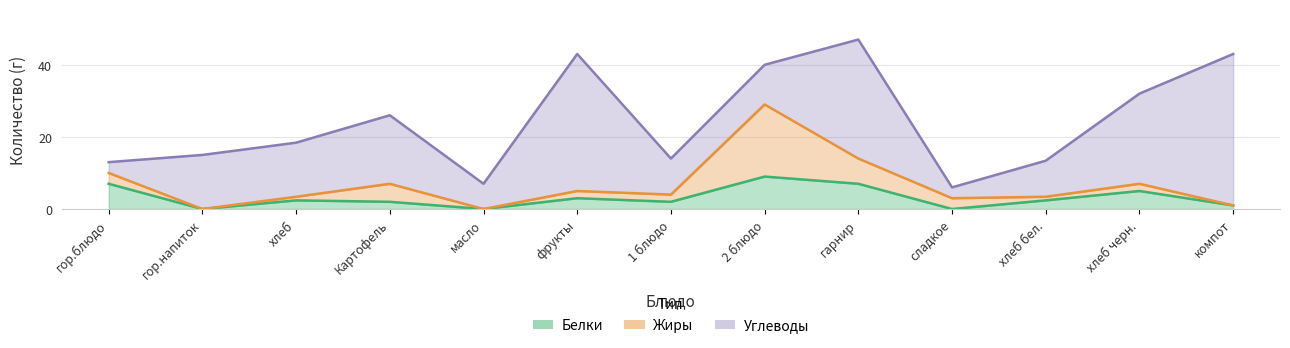

Reading left to right, transcribe all the data shown in this chart.

Белки: 7.0	0.0	2.4	2.0	0.0	3.0	2.0	9.0	7.0	0.0	2.4	5.0	1.0
Жиры: 3.0	0.0	1.0	5.0	0.0	2.0	2.0	20.0	7.0	3.0	1.0	2.0	0.0
Углеводы: 3.0	15.0	15.0	19.0	7.0	38.0	10.0	11.0	33.0	3.0	10.0	25.0	42.0